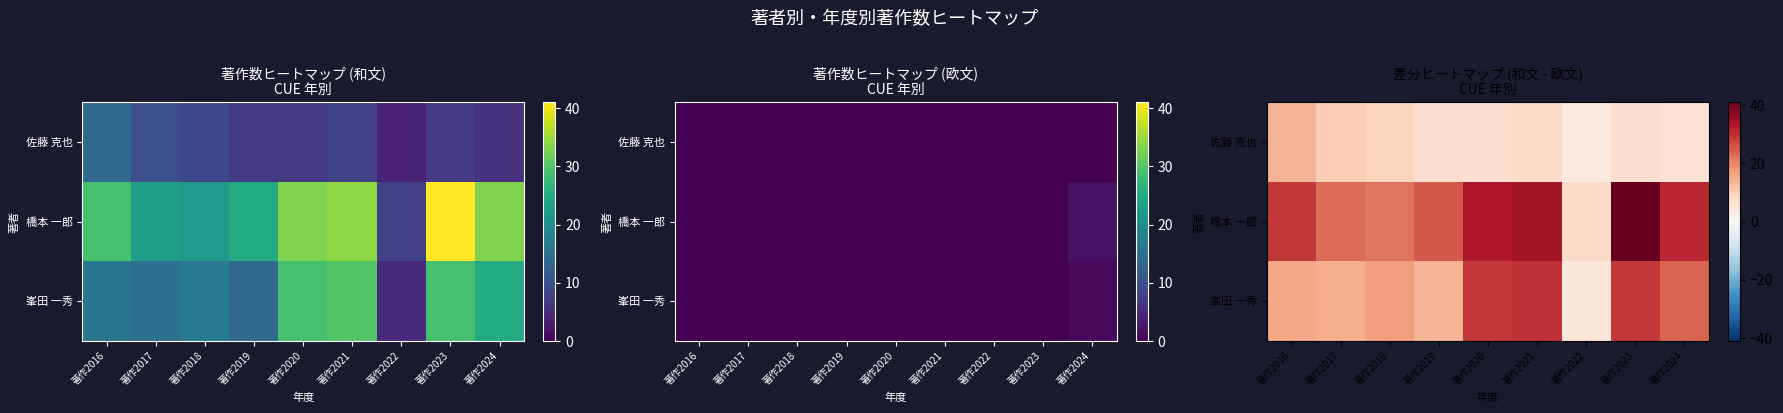

Rank the categories by 峯田 一秀 value from highest to lowest.

著作2021, 著作2020, 著作2023, 著作2024, 著作2018, 著作2016, 著作2017, 著作2019, 著作2022